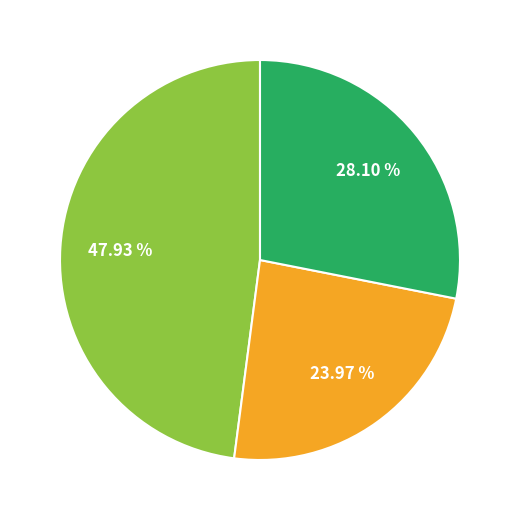

Is there a majority slice in this chart?

No